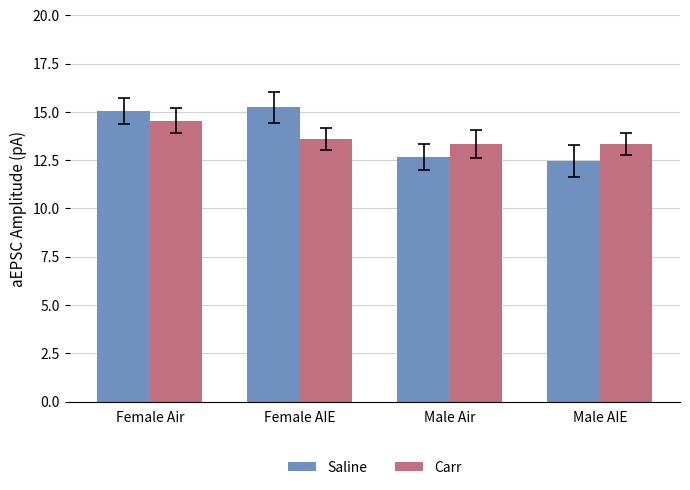

Are the bars horizontal?

No